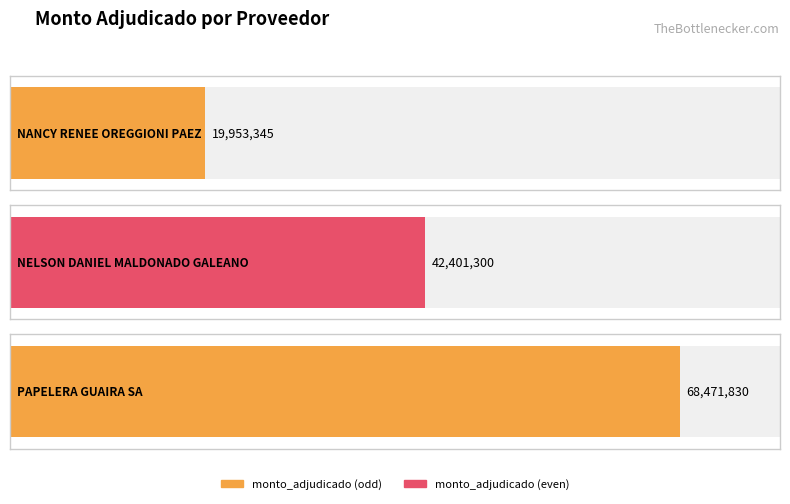

List the labels in order of value, smallest first.

NANCY RENEE OREGGIONI PAEZ, NELSON DANIEL MALDONADO GALEANO, PAPELERA GUAIRA SA